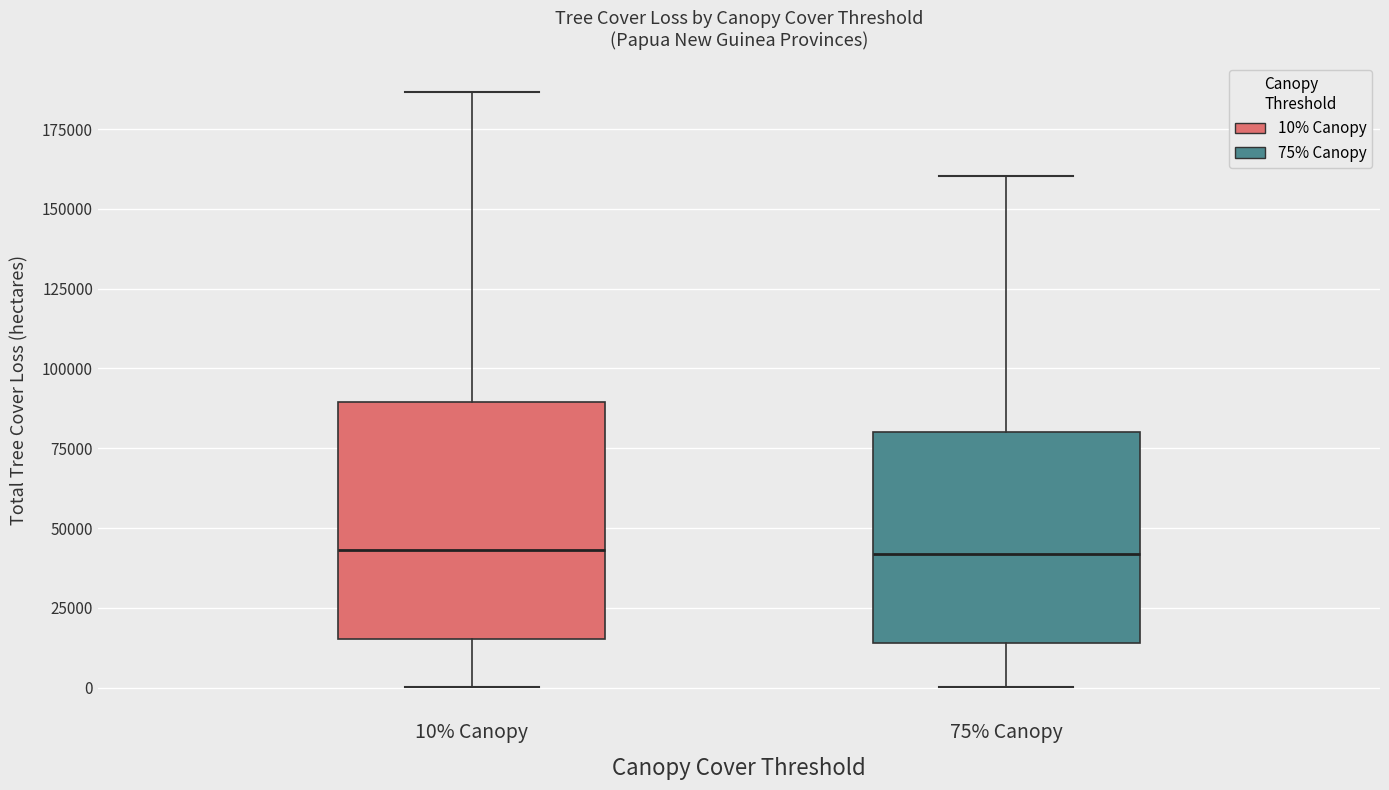

Reading left to right, transcribe this box plot: for each box, give where its median line is, the range the box spans, and where its two whiskers end, as read against the y-axis. The values are not printed on the chart, so give them approximately, as read against the axis.

10% Canopy: median 45000, box 15000 to 90000, whiskers 0 to 185000
75% Canopy: median 40000, box 15000 to 80000, whiskers 0 to 160000